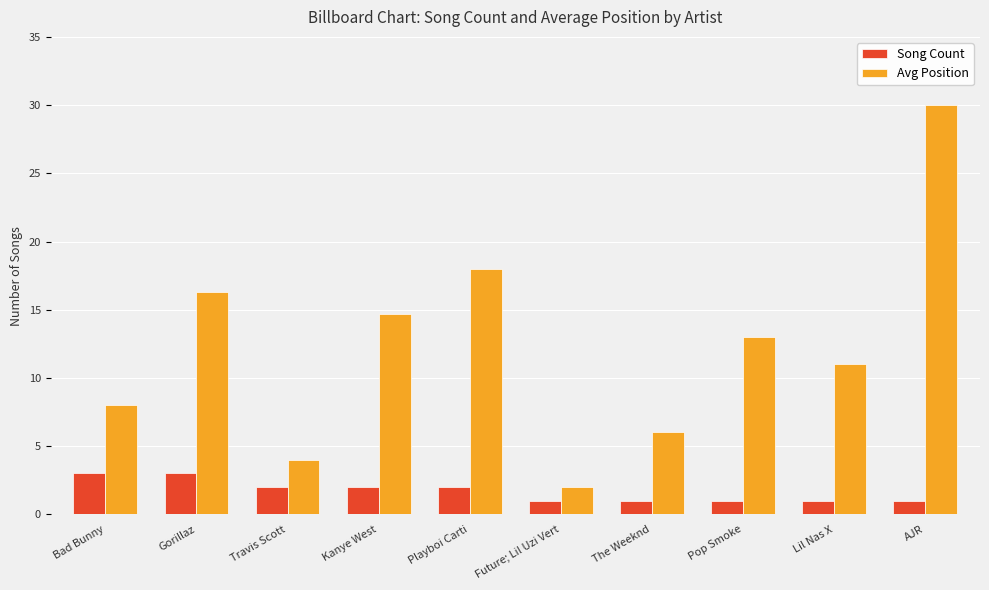

What is the value of the Song Count bar at the 8th from the left?

1.0